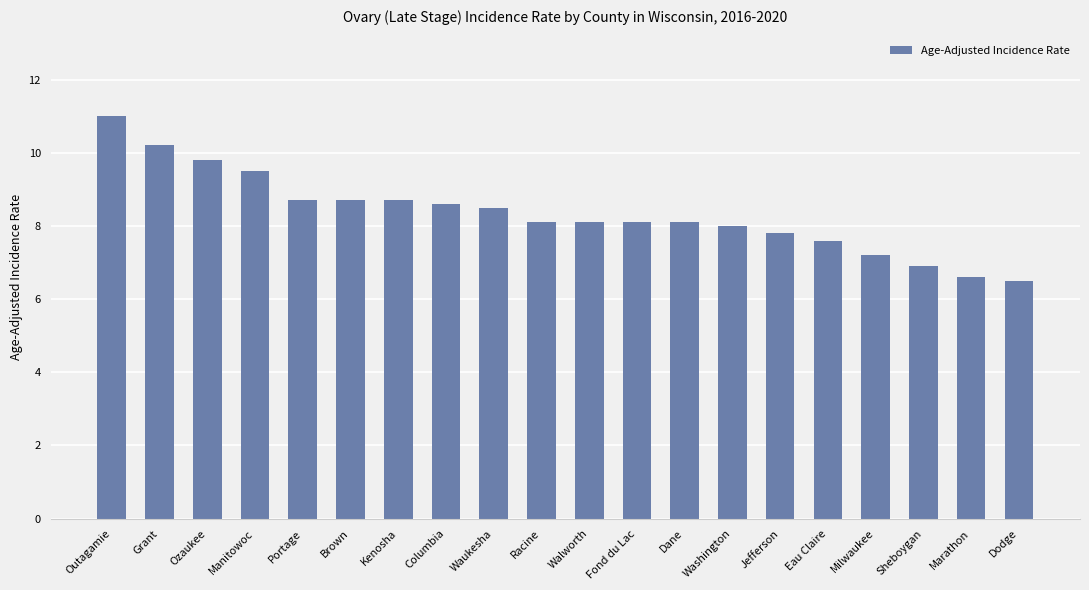

What is the sum of all values?

166.7